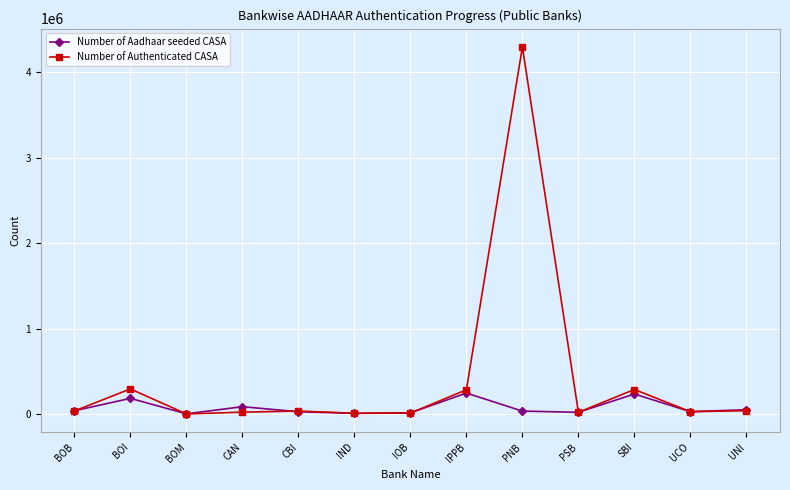

What are all the series names shown in the legend?

Number of Aadhaar seeded CASA, Number of Authenticated CASA